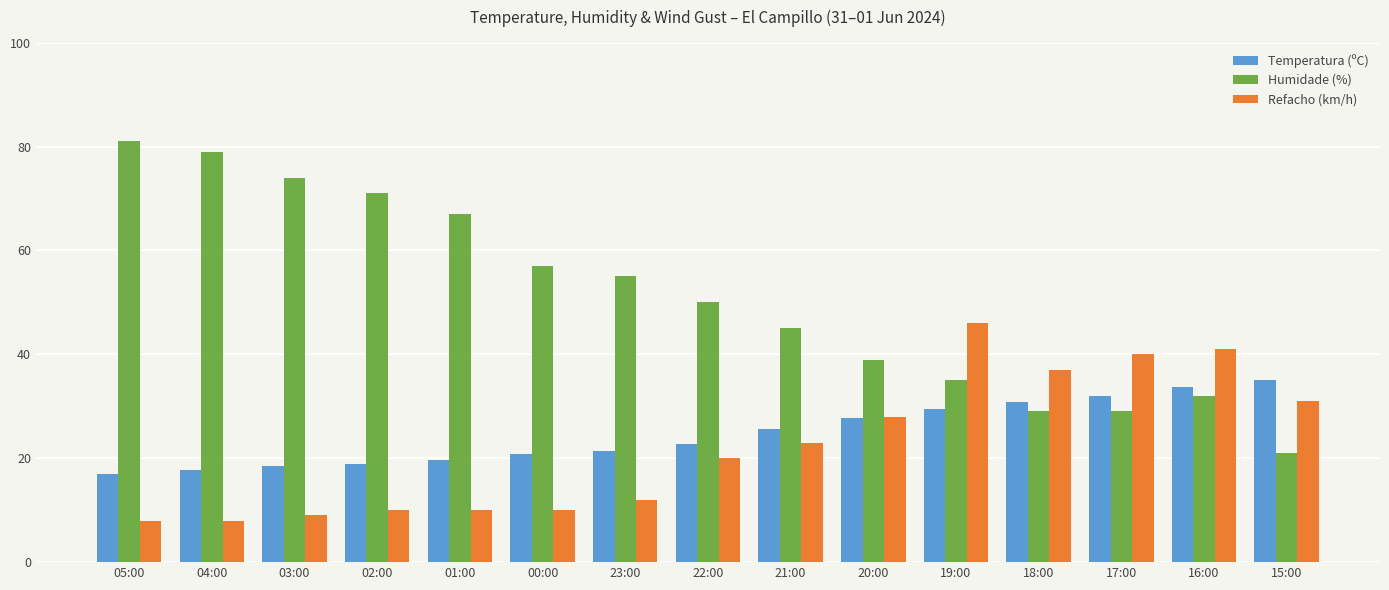

At which label does Temperatura (ºC) first exceed 22?

22:00